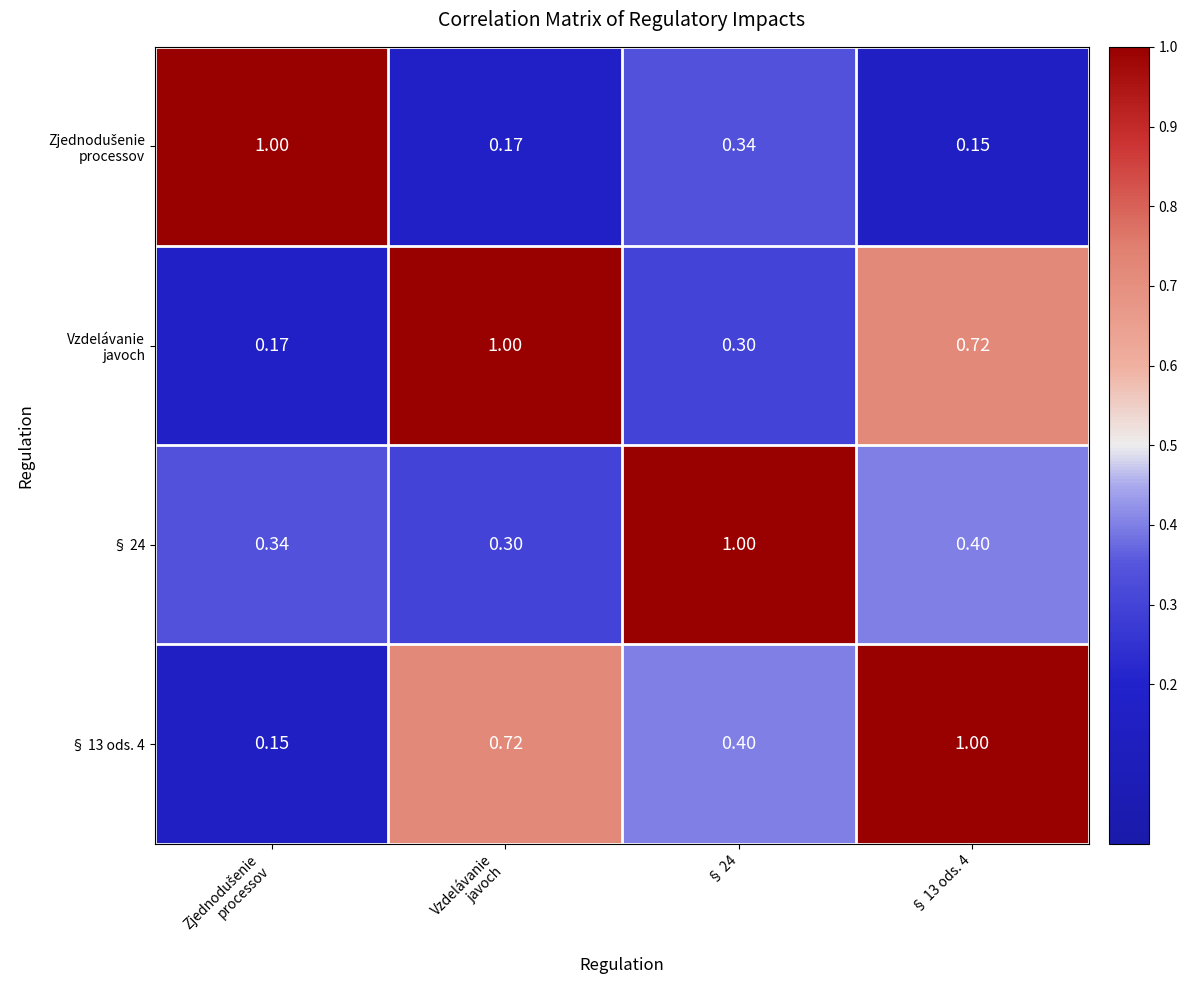

List the series in order of their peak value, highest first.

Zjednodušenie processov, Vzdelávanie javoch, § 24, § 13 ods. 4